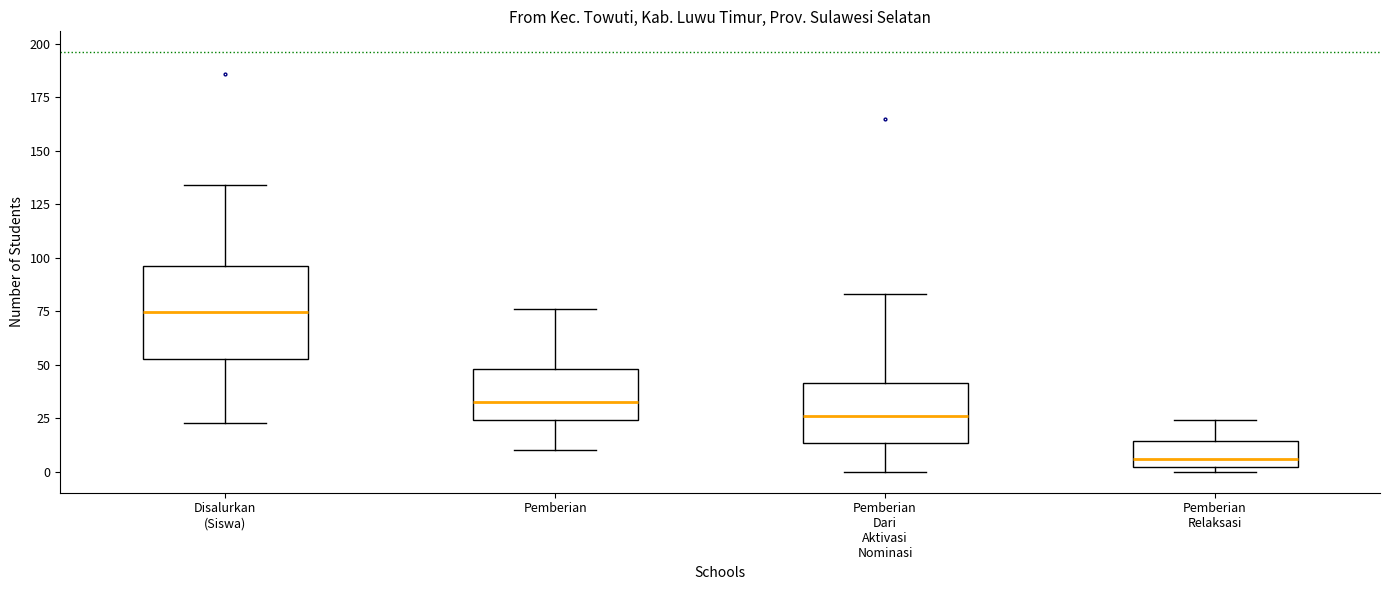

Which box is the tallest, from its lower edge to its upper edge?

Disalurkan (Siswa)